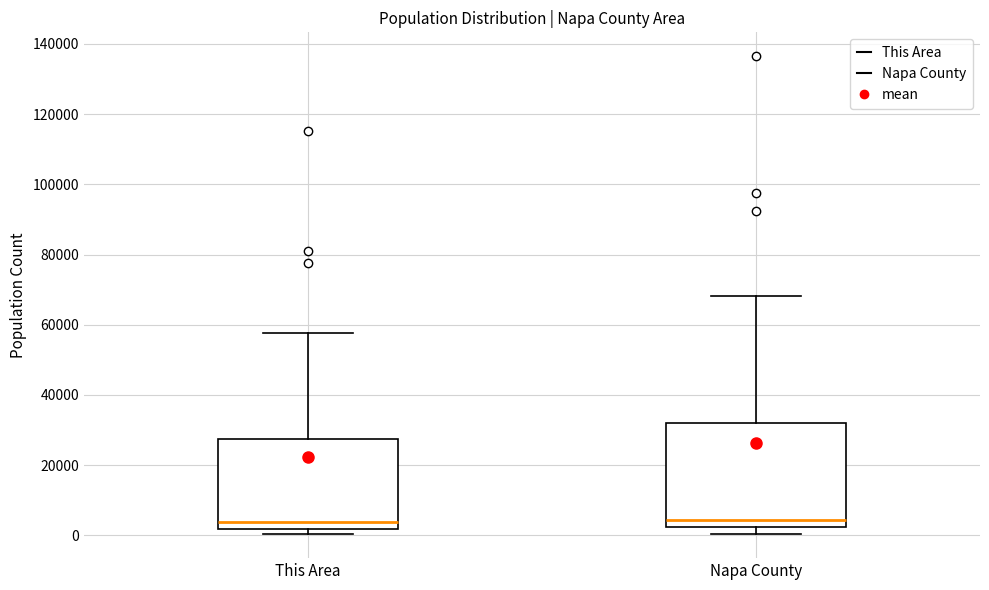

Reading left to right, transcribe this box plot: for each box, give where its median line is, the range the box spans, and where its two whiskers end, as read against the y-axis. The values are not printed on the chart, so give them approximately, as read against the axis.

This Area: median 4000, box 2000 to 28000, whiskers 0 to 58000
Napa County: median 4000, box 2000 to 32000, whiskers 0 to 68000